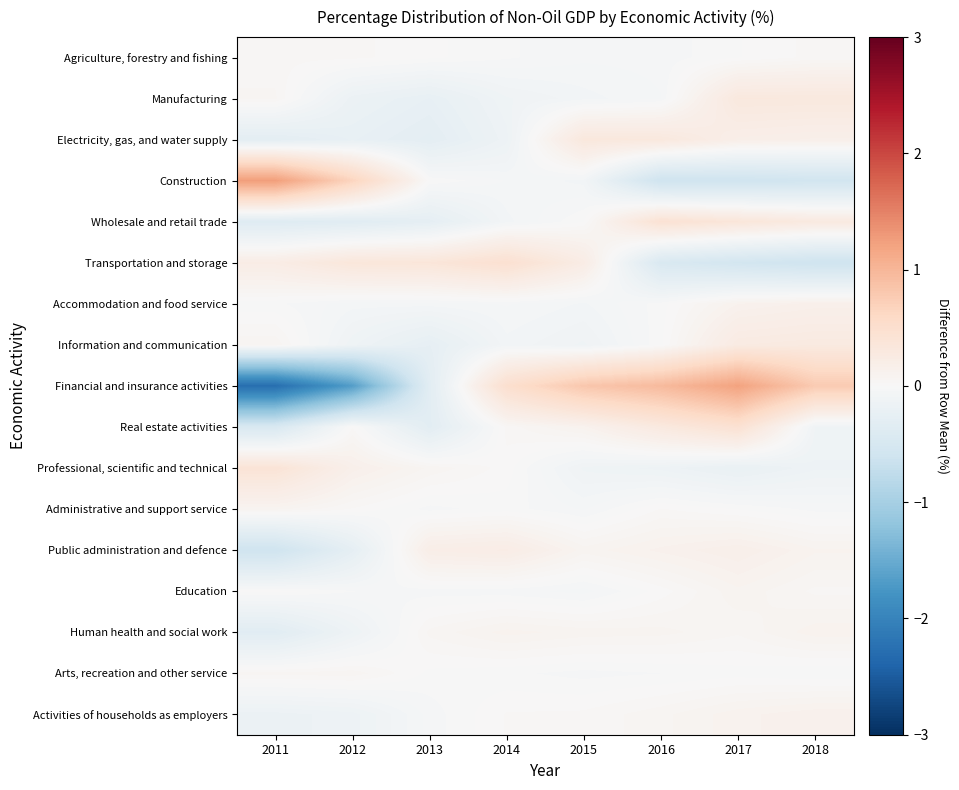

How many data points does each series have?

8